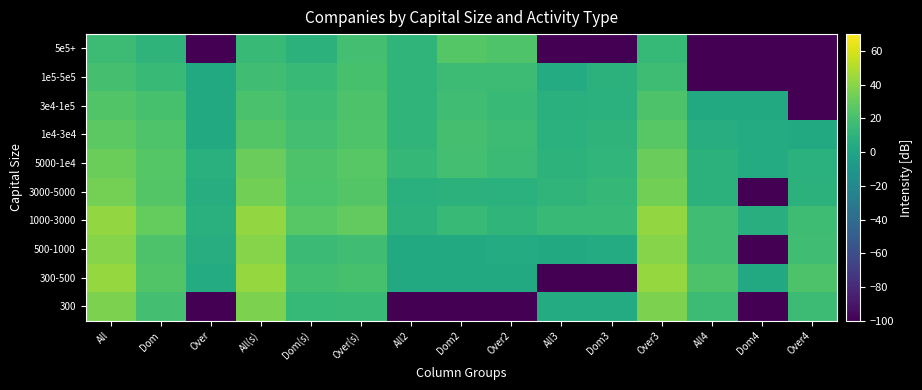

At Over2, list the series in order from smallest to largest.

300, 300-500, 500-1000, 3000-5000, 1000-3000, 3e4-1e5, 5000-1e4, 1e4-3e4, 1e5-5e5, 5e5+